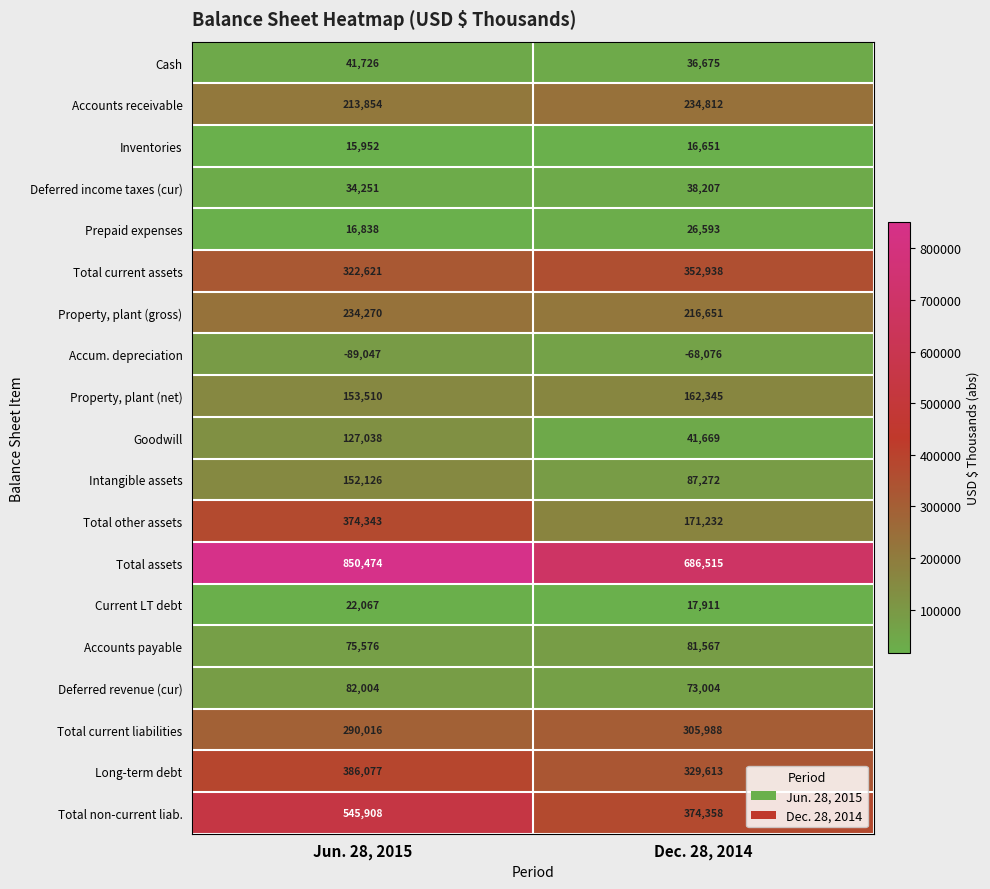

What is the smallest value displayed?

-89047